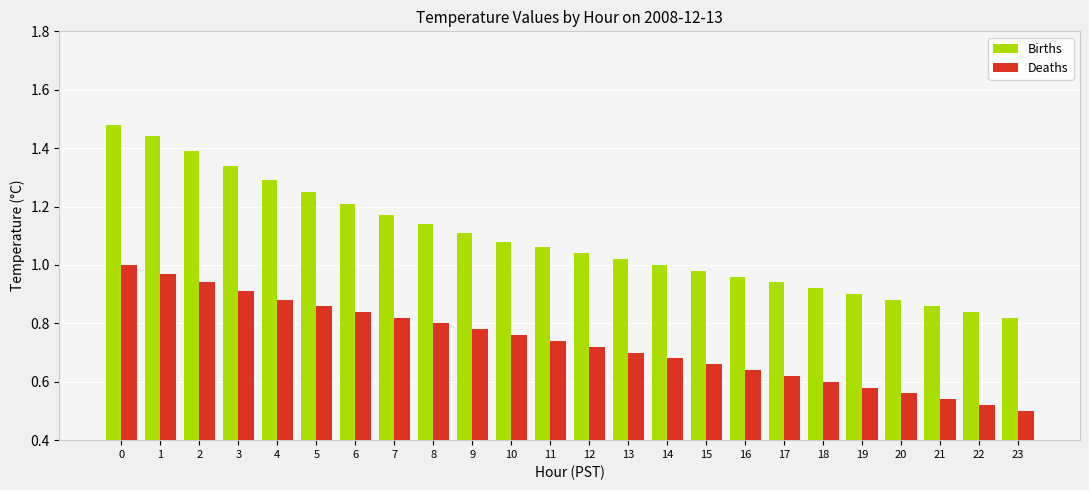

What is the sum of all Births values?

26.1